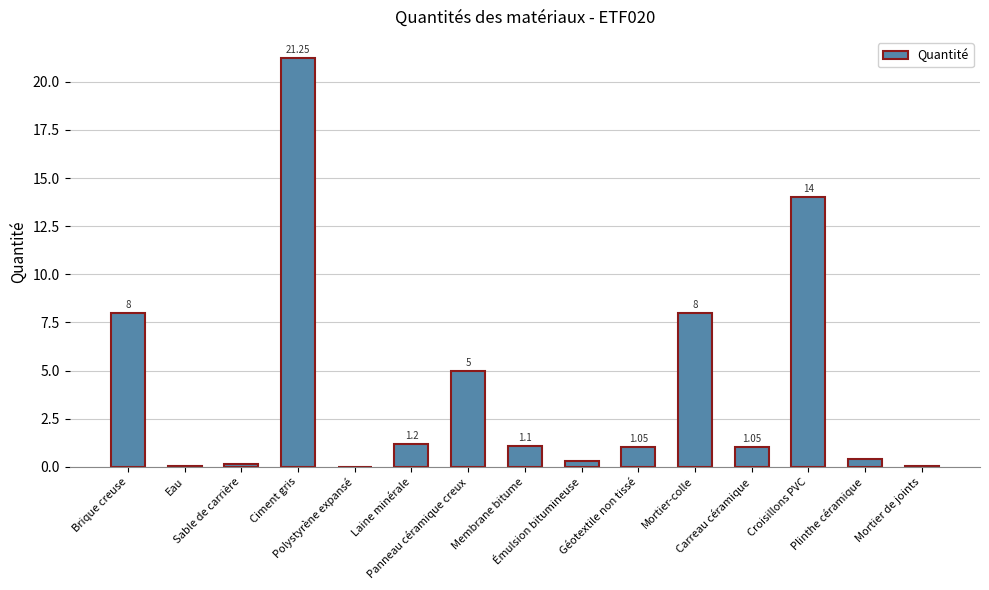

Reading left to right, extract all data points from this chart.

8.0	0.0	0.1	21.2	0.0	1.2	5.0	1.1	0.3	1.1	8.0	1.1	14.0	0.4	0.1